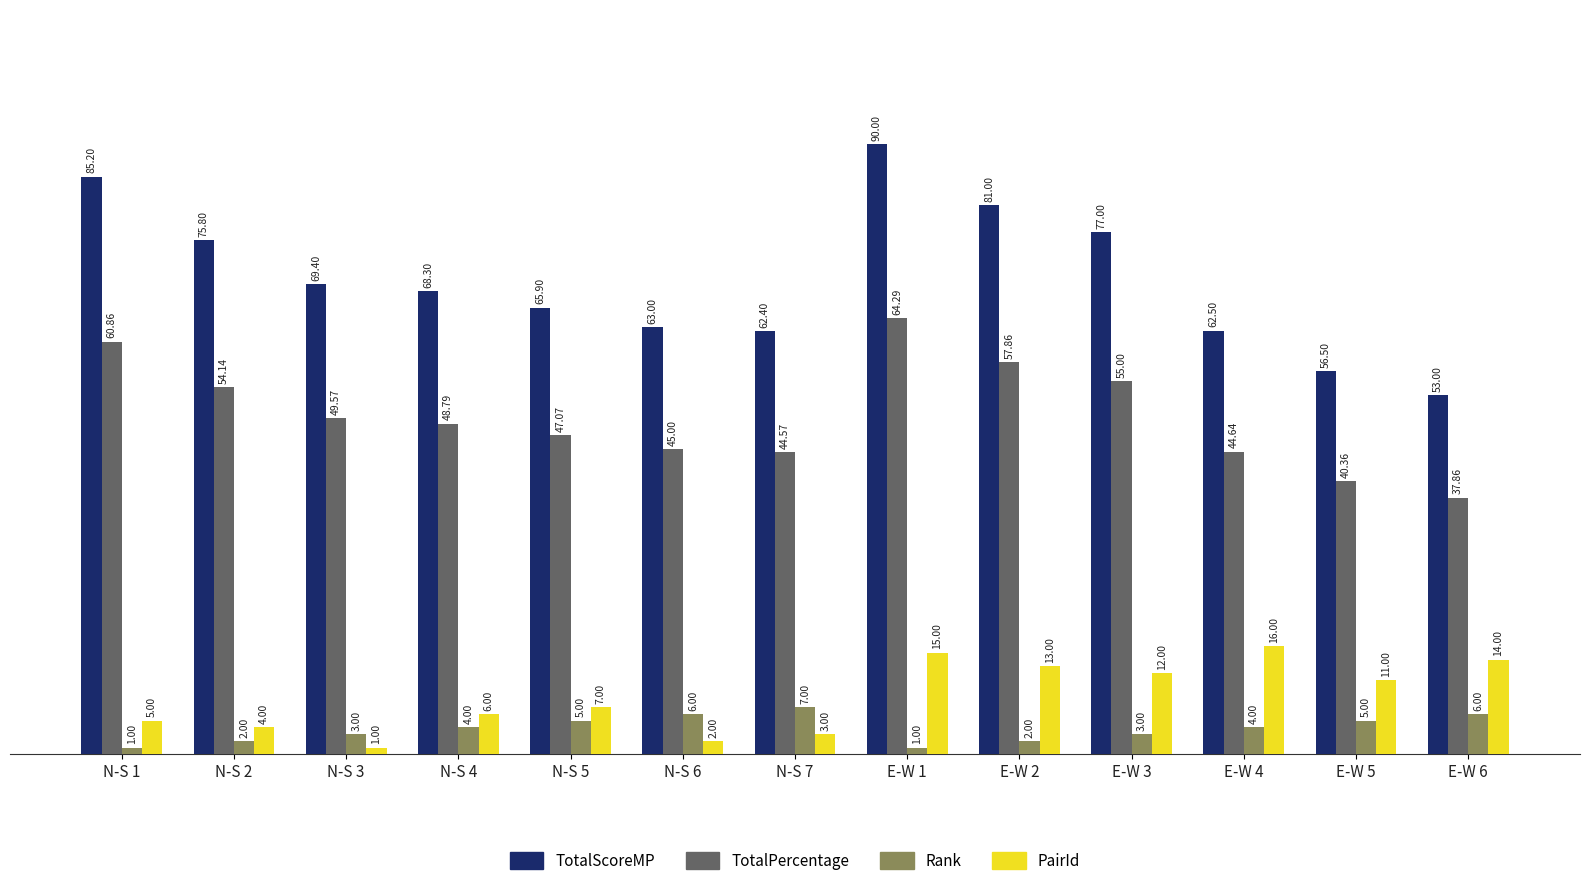

What is the difference between the maximum and second lowest values in the PairId series?

14.0